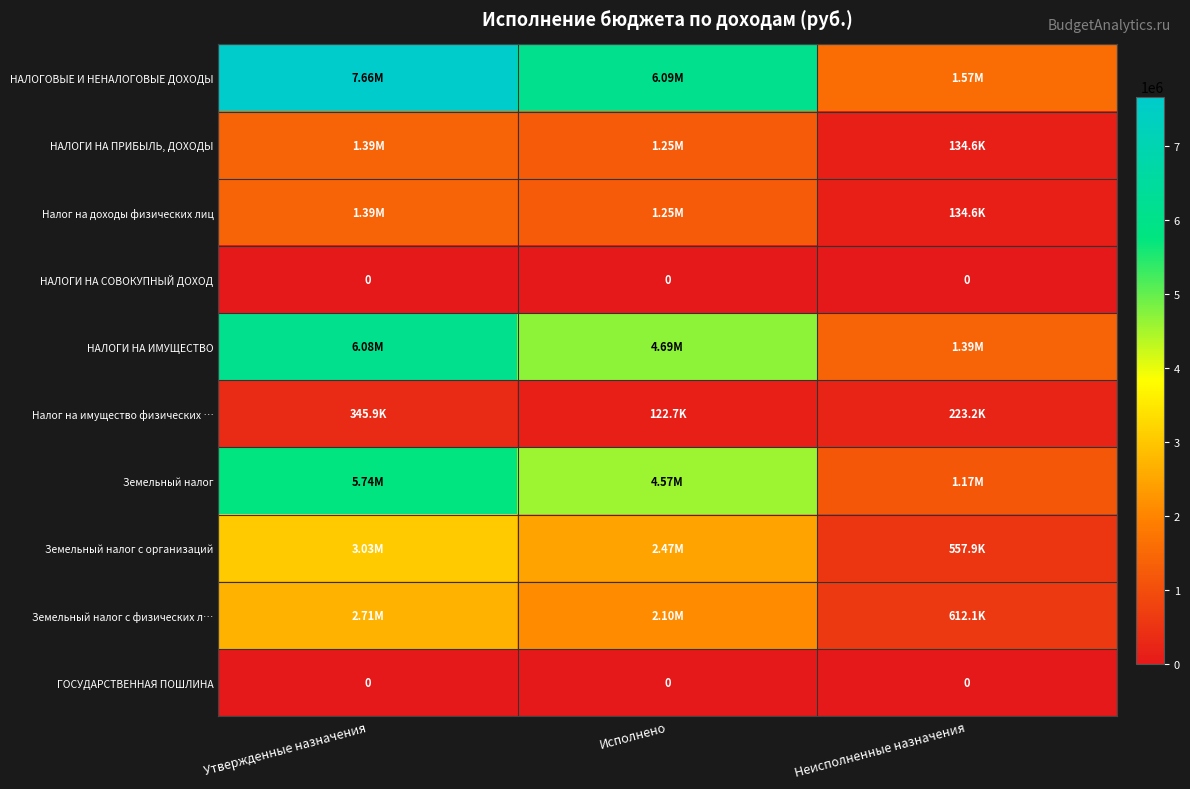

What is the lowest value of the Земельный налог с организаций series?

557866.9